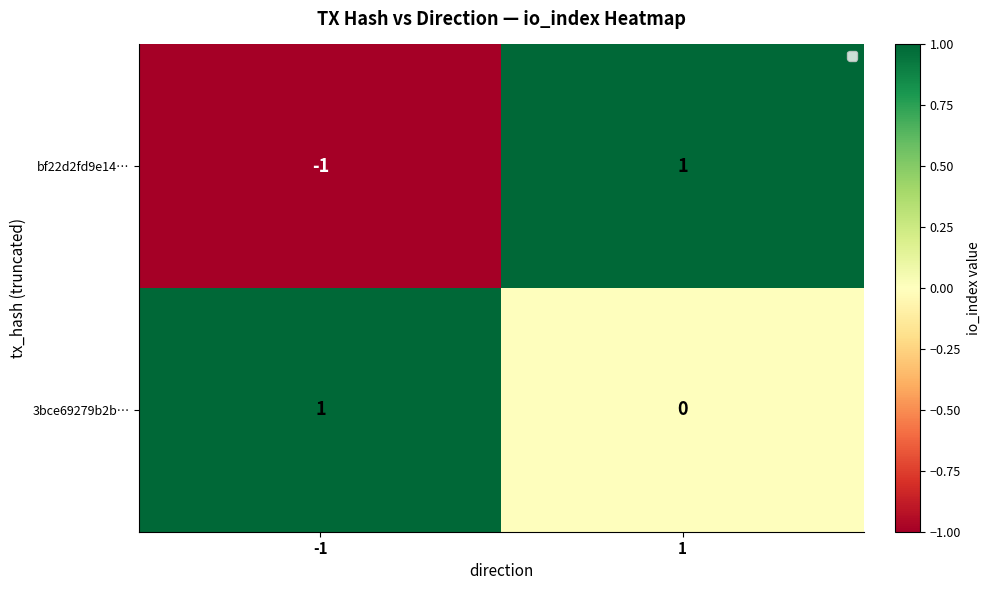

Is the value of bf22d2fd9e14… at -1 greater than the value of 3bce69279b2b… at 1?

No